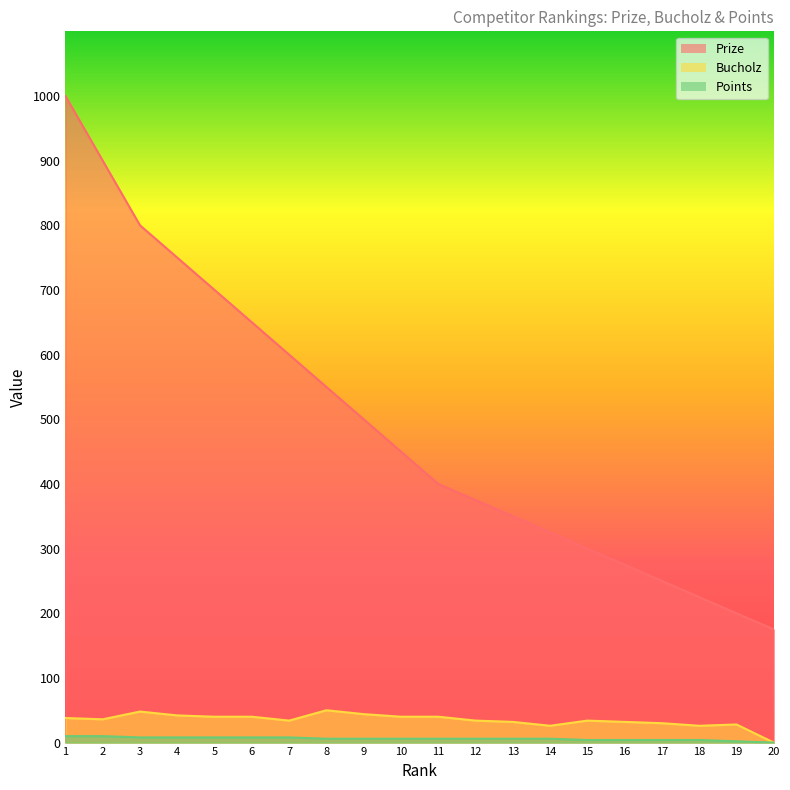

Reading left to right, transcribe all the data shown in this chart.

Prize: 1000	900	800	750	700	650	600	550	500	450	400	375	350	325	300	275	250	225	200	175
Bucholz: 38	36	48	42	40	40	34	50	44	40	40	34	32	26	34	32	30	26	28	0
Points: 10	10	8	8	8	8	8	6	6	6	6	6	6	6	4	4	4	4	2	0